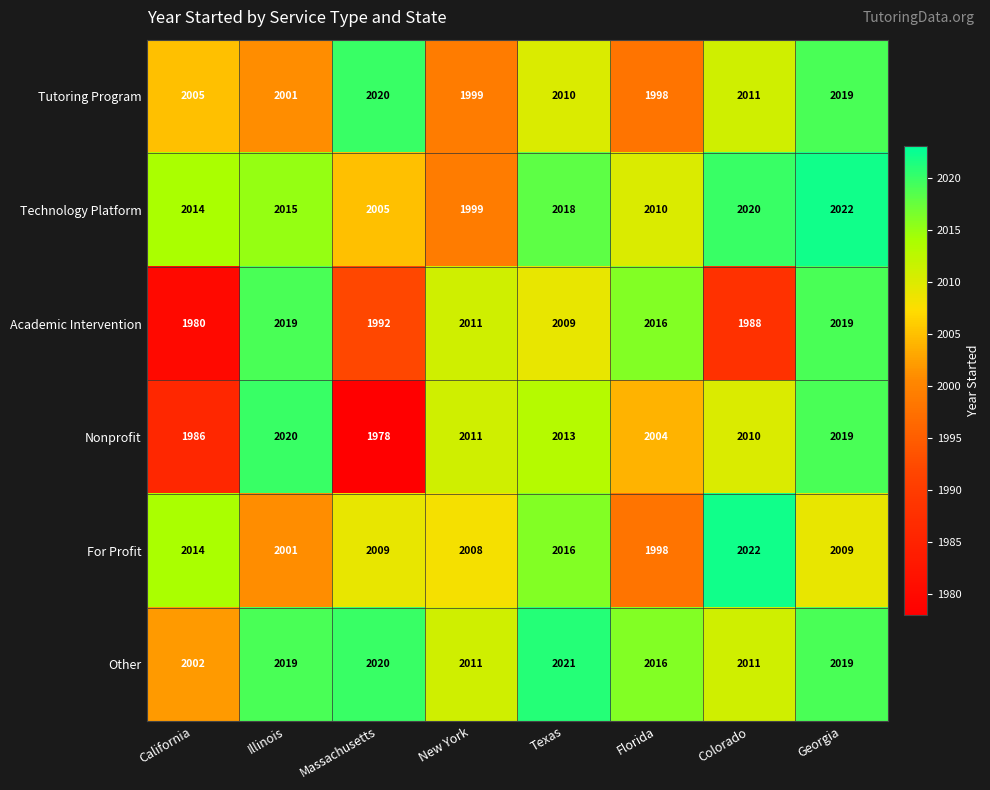

What is the minimum value for Technology Platform?

1999